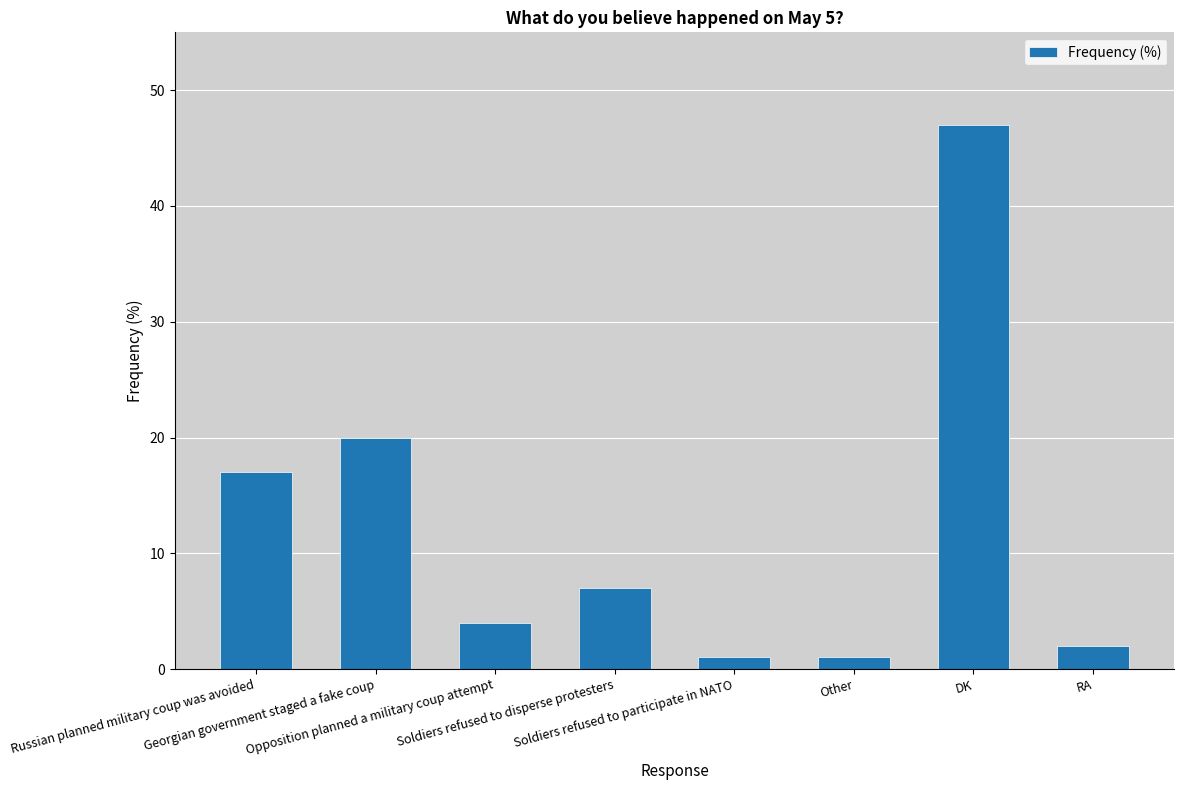

What is the value of the 4th bar from the left?

7